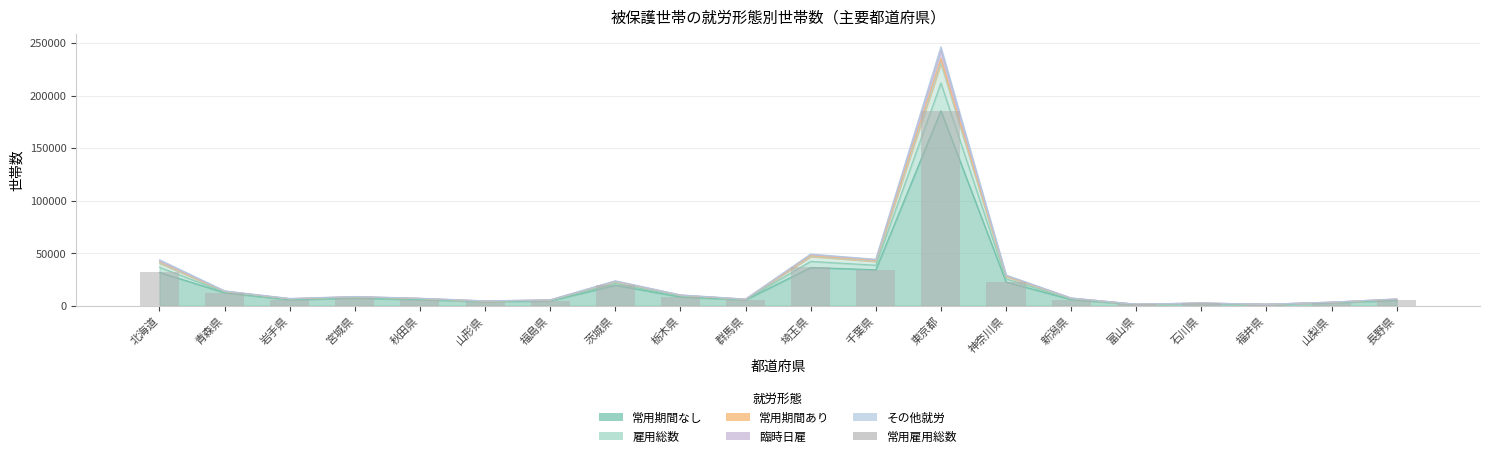

What is the difference between the values at 東京都 and 千葉県?

151398